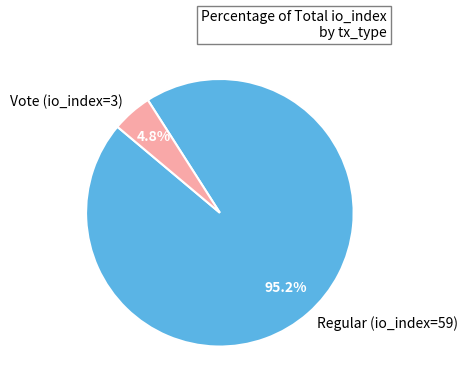

Is there a majority slice in this chart?

Yes